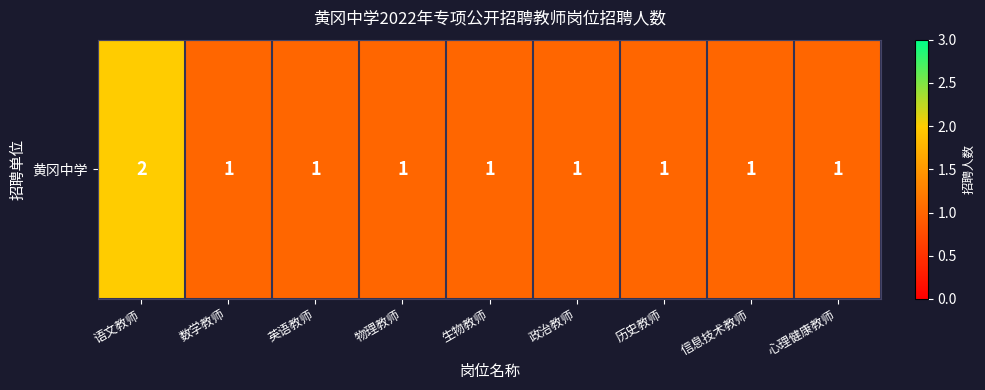

At which category does the chart reach its peak across all series?

语文教师